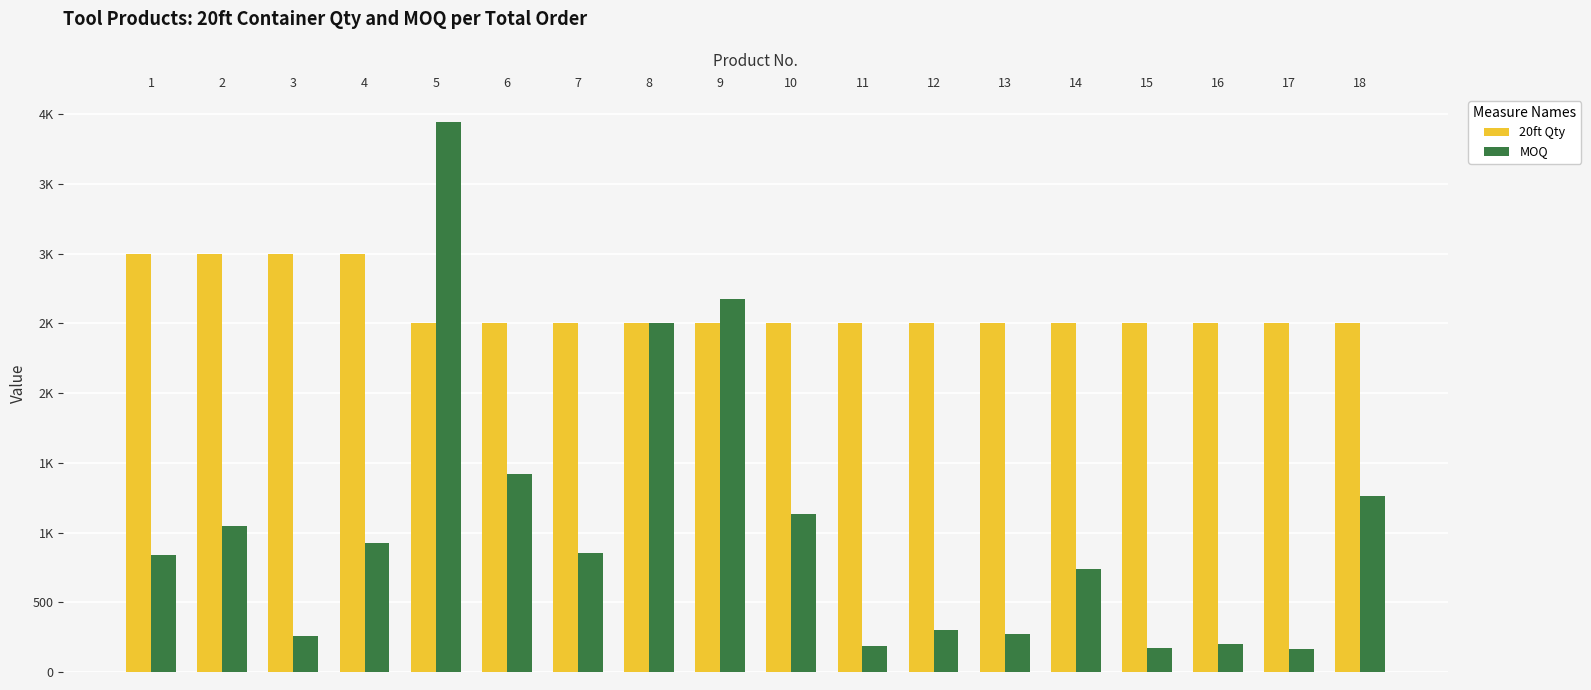

What are all the series names shown in the legend?

20ft Qty, MOQ